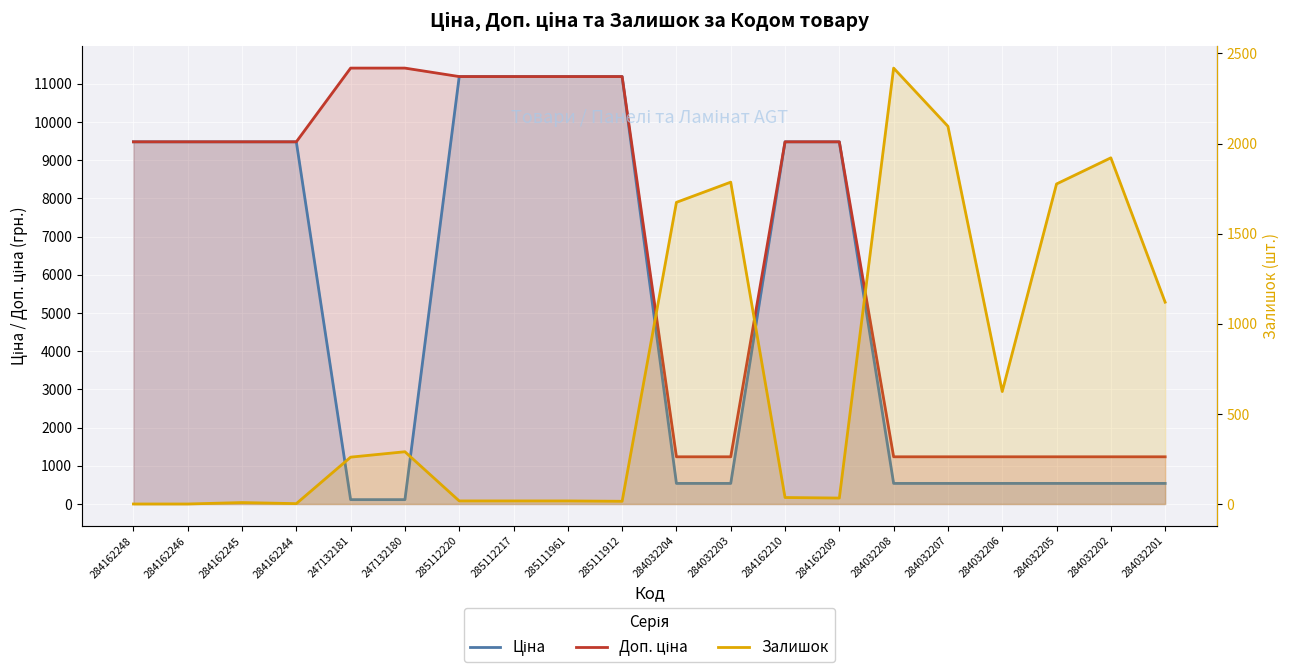

What is the difference between the highest and lowest values at 285112220?

11171.2